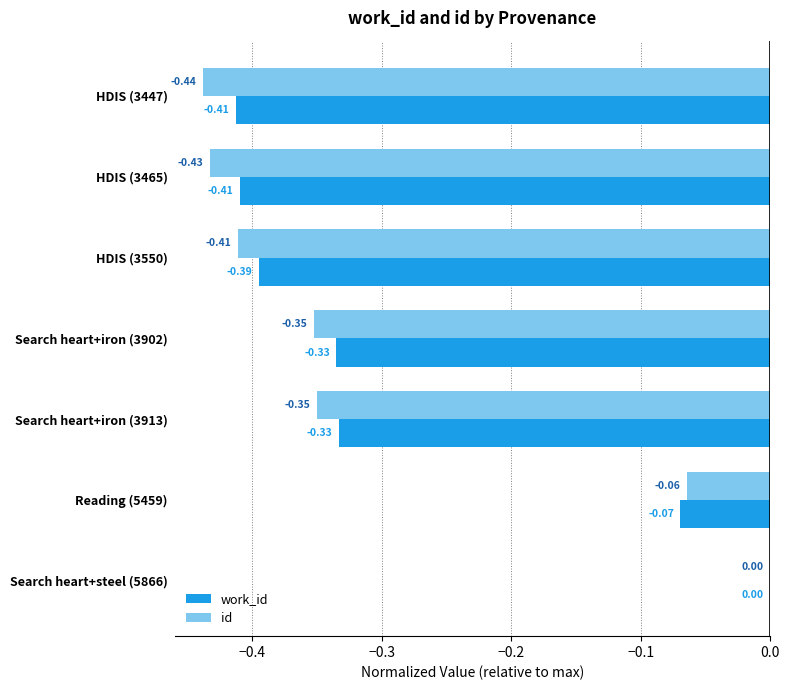

At which category is the sum across all series the highest?

Search heart+steel (5866)